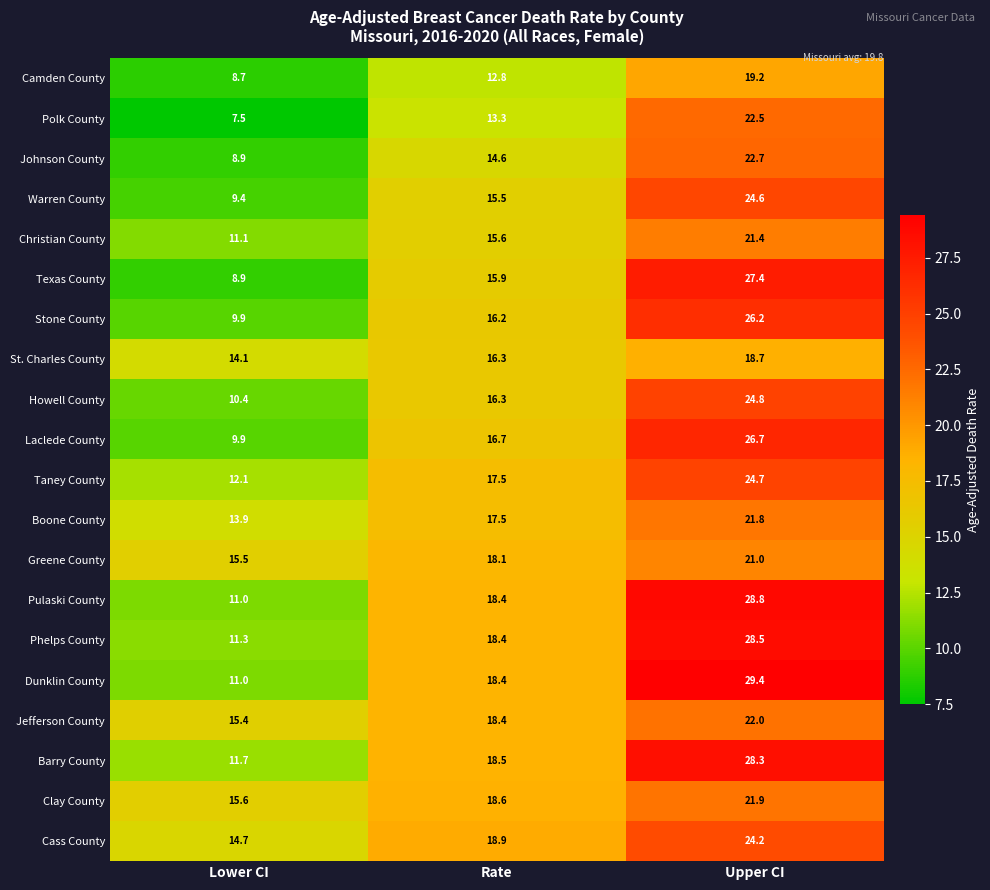

What is the difference between the maximum and minimum values in the Texas County series?

18.5